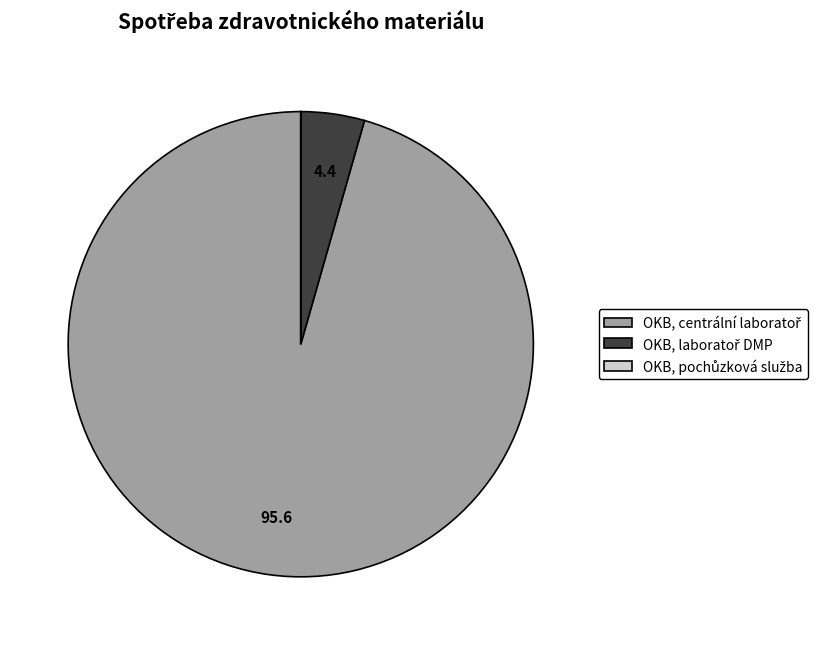

Is there a majority slice in this chart?

Yes